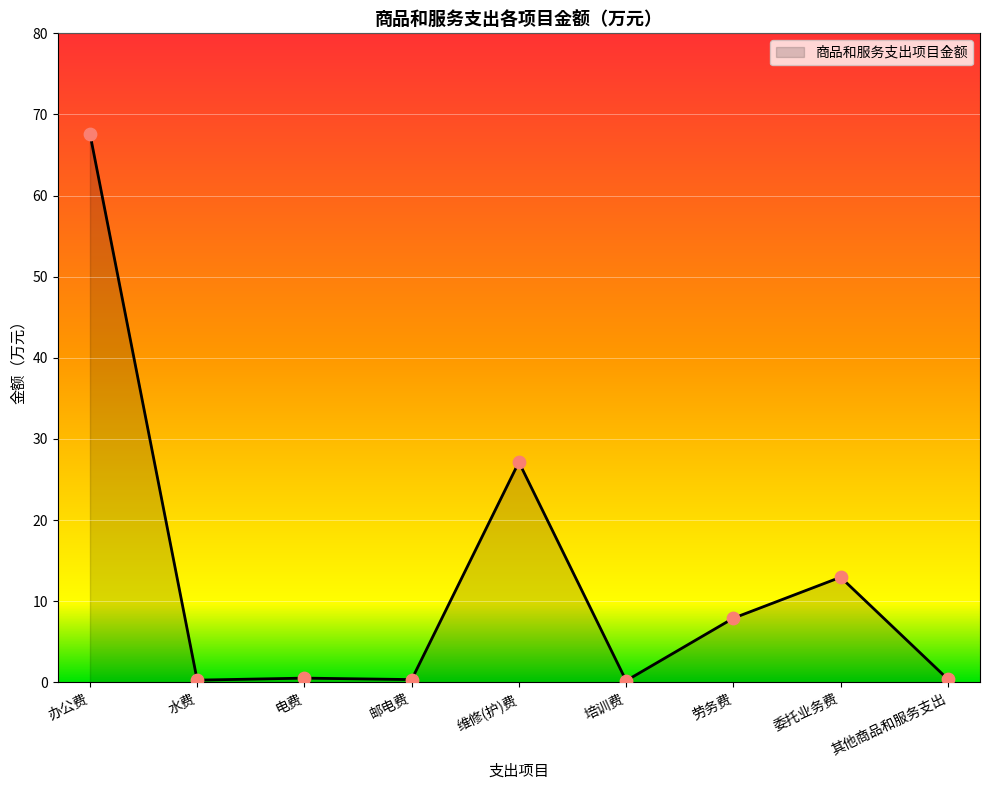

What is the change in value from 培训费 to 劳务费?

+7.7